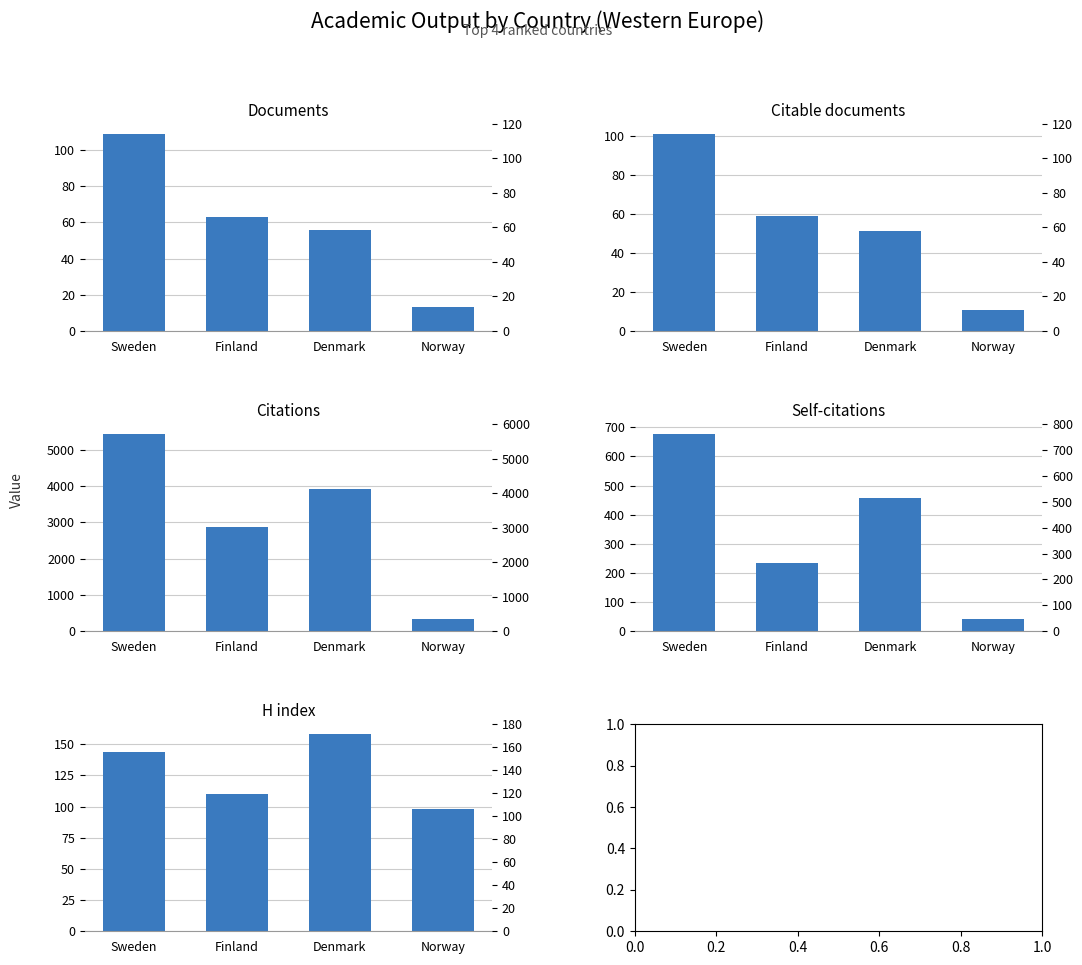

Which series has the widest spread of values?

Citations